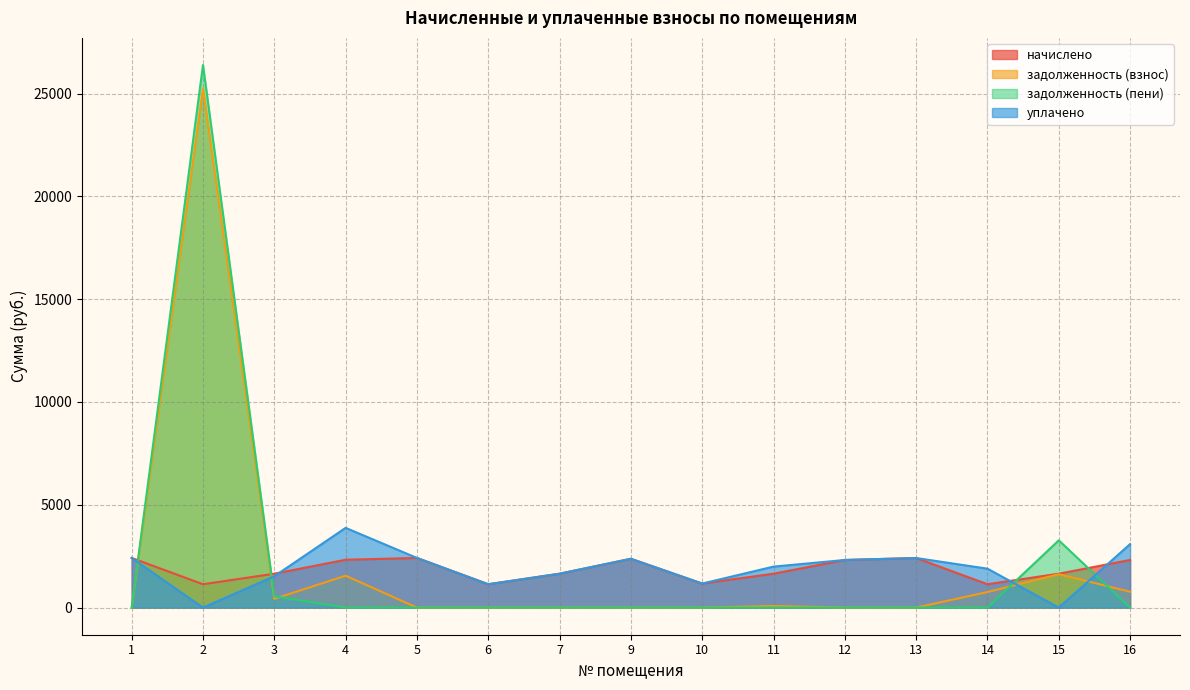

List the labels in order of начислено value, smallest first.

2, 6, 14, 10, 3, 7, 11, 15, 12, 16, 4, 9, 13, 1, 5